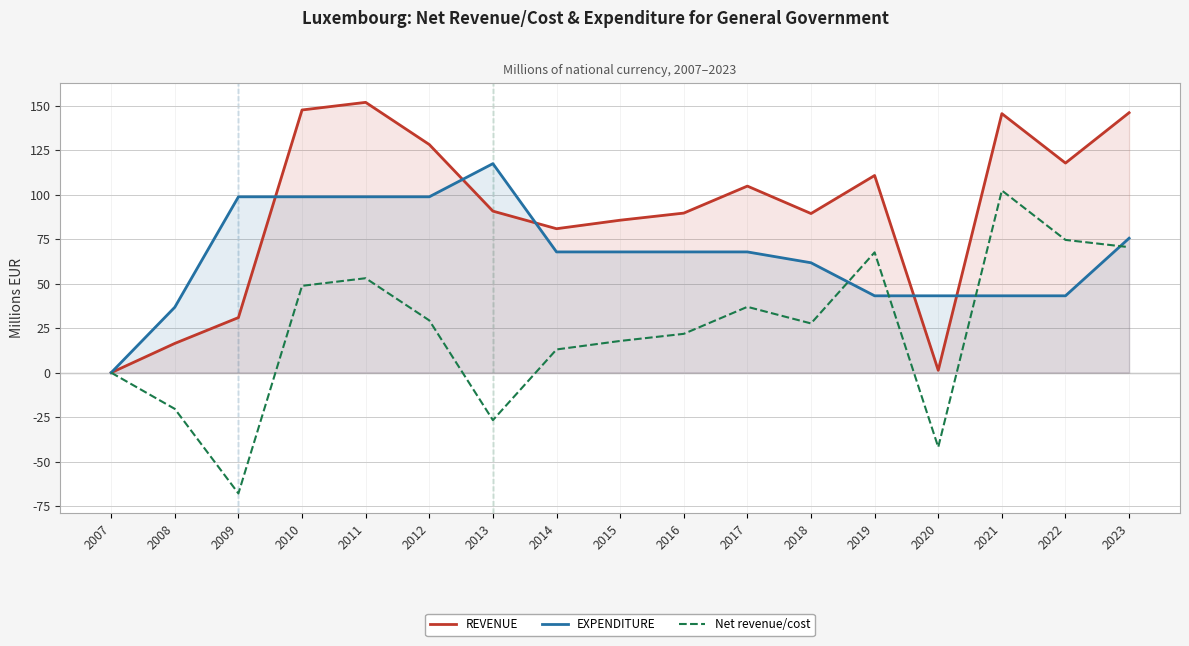

At which label does REVENUE reach its minimum?

2007